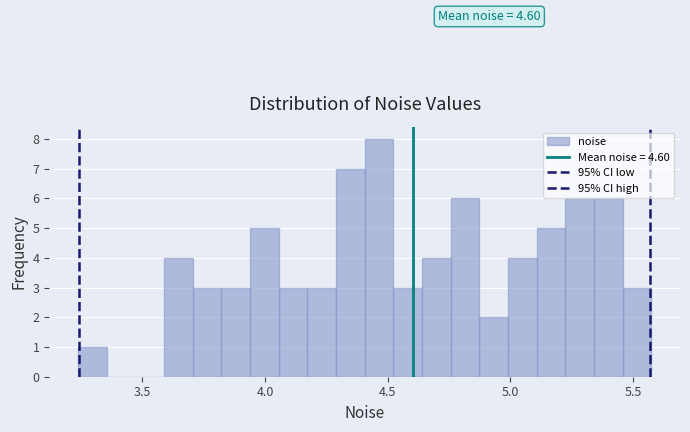

Read against the x-axis, roughly where is the centre of the tallest bar?

4.45